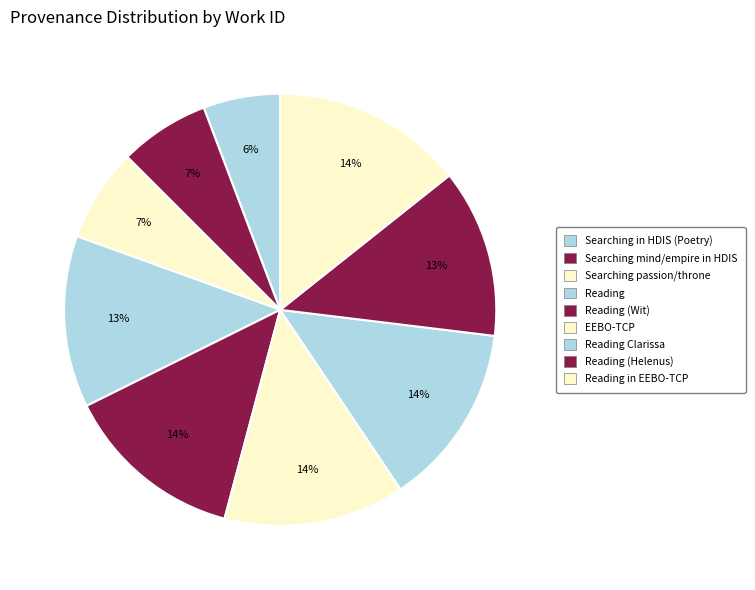

How many segments does this pie chart have?

9